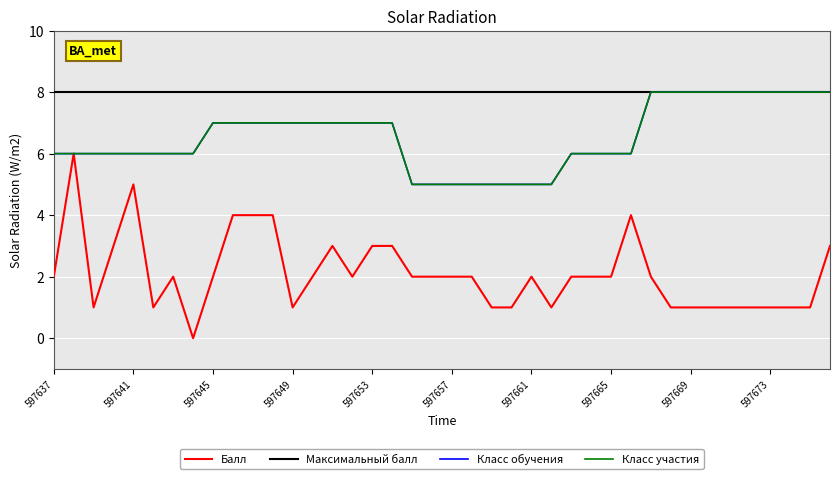

Is this an area chart (filled region under the line)?

No